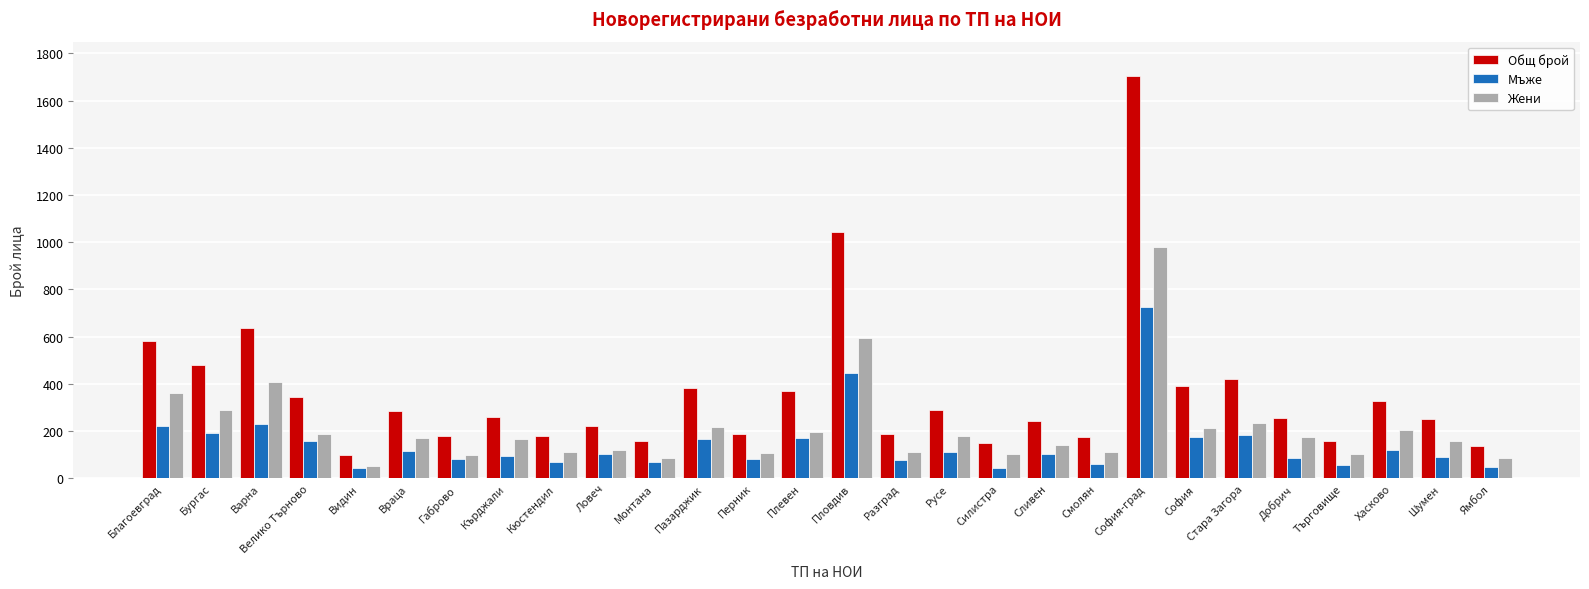

Where does the Общ брой series first go above 258?

Благоевград